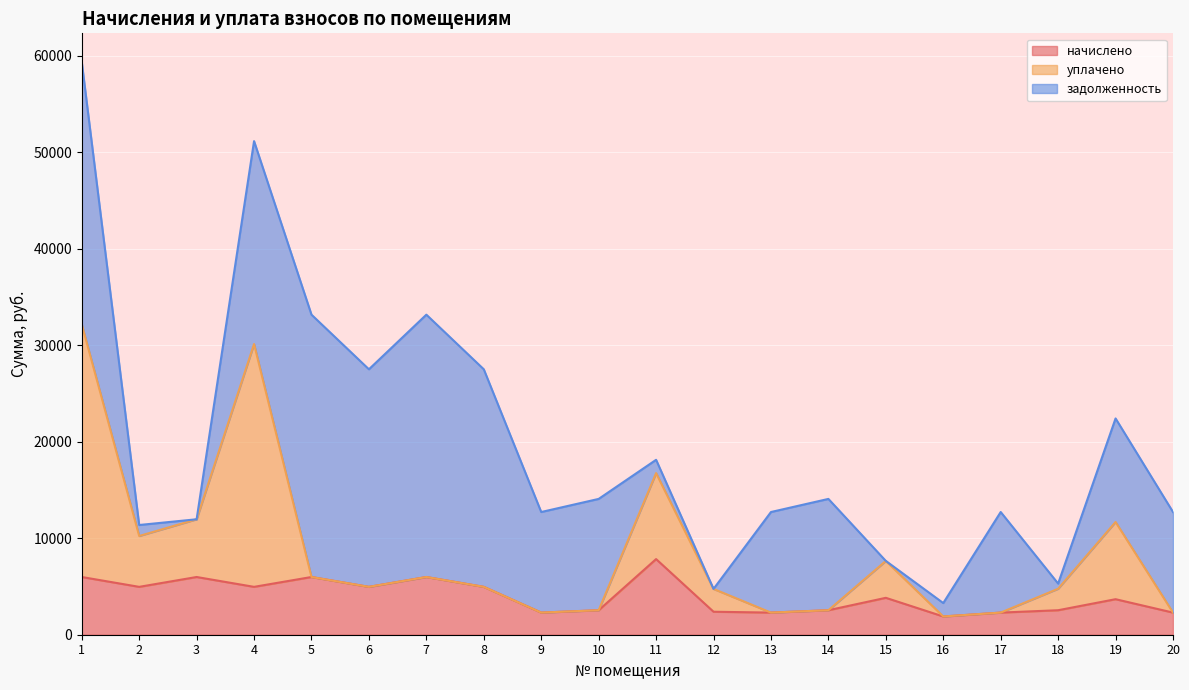

How many data points in начислено are less than 3823?

10